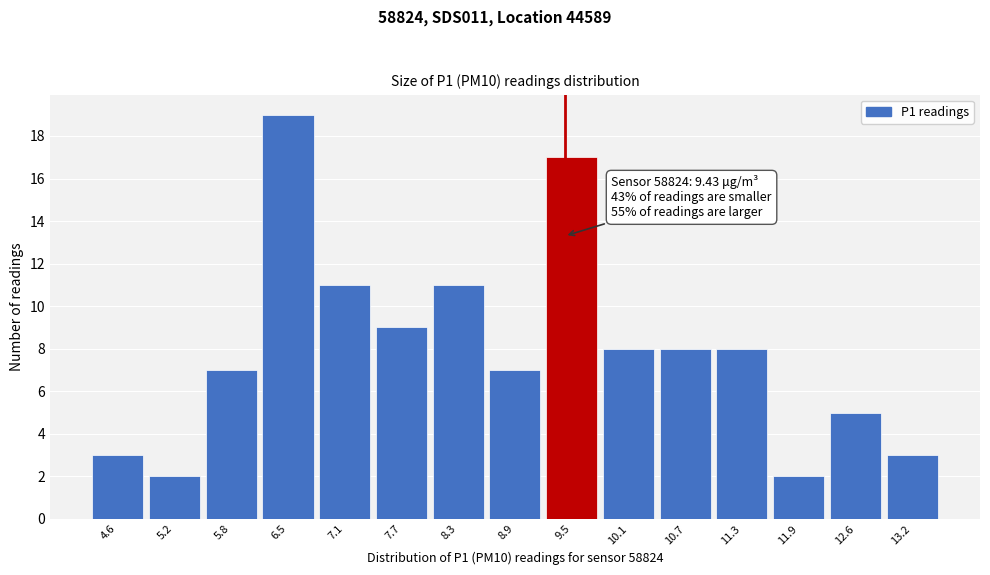

Over which range of the x-axis is the bar tallest?

6.18 to 6.79